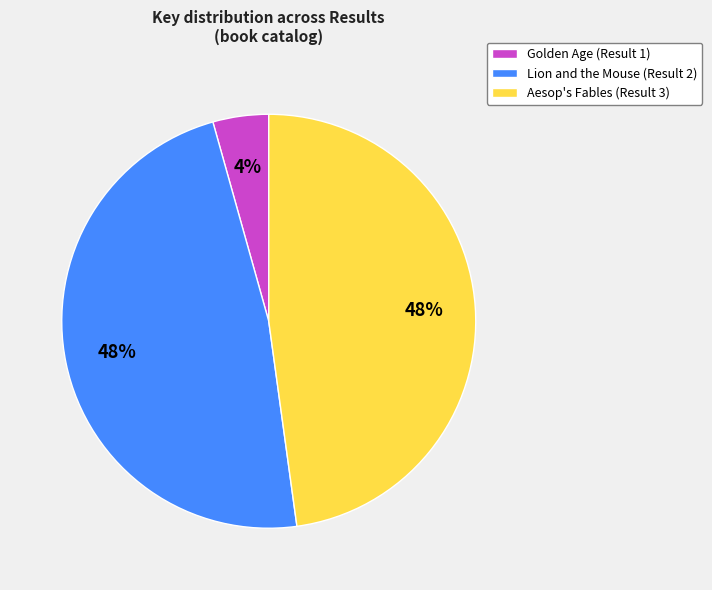

What is the smallest slice in the pie chart?

Golden Age (Result 1)